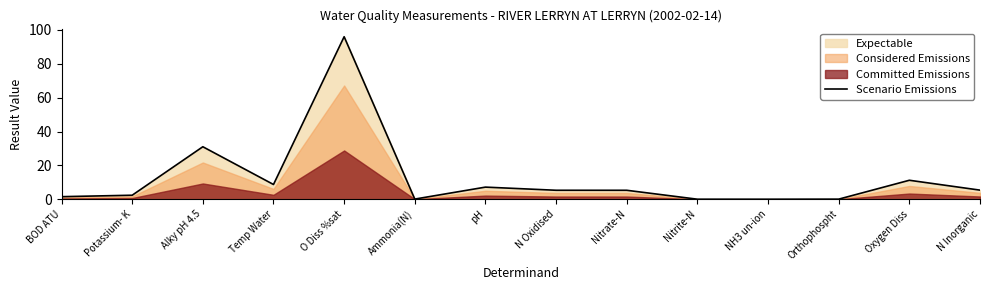

Read the value at Alky pH 4.5.

31.0